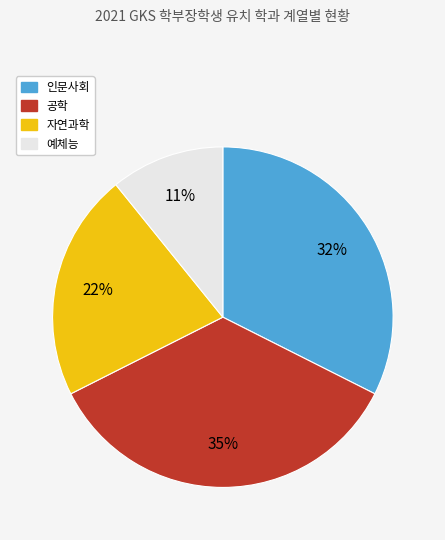

To the nearest percent, what is the difference between the largest and smallest slice percentages?

24%